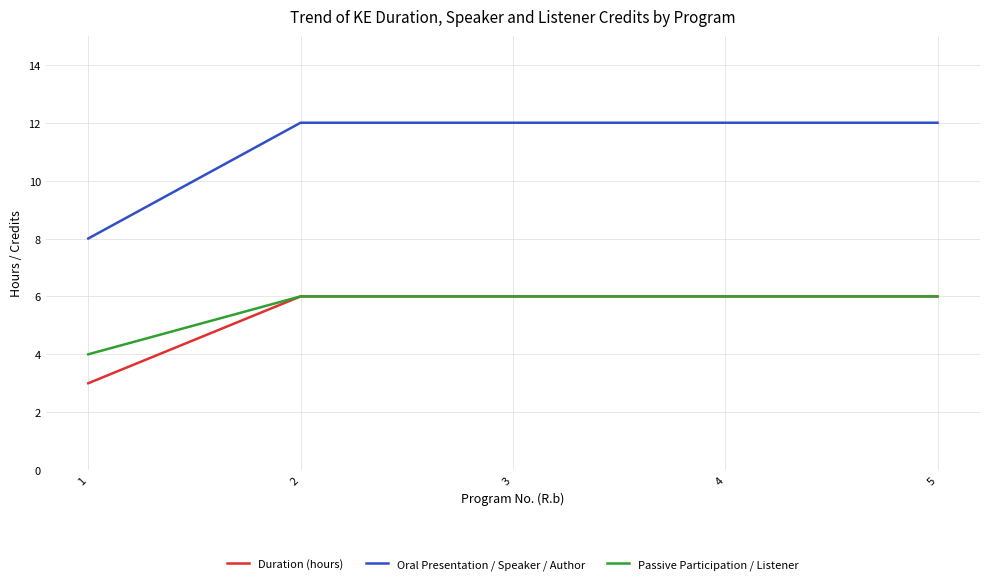

Is it true that Passive Participation / Listener equals 9 at 3?

False